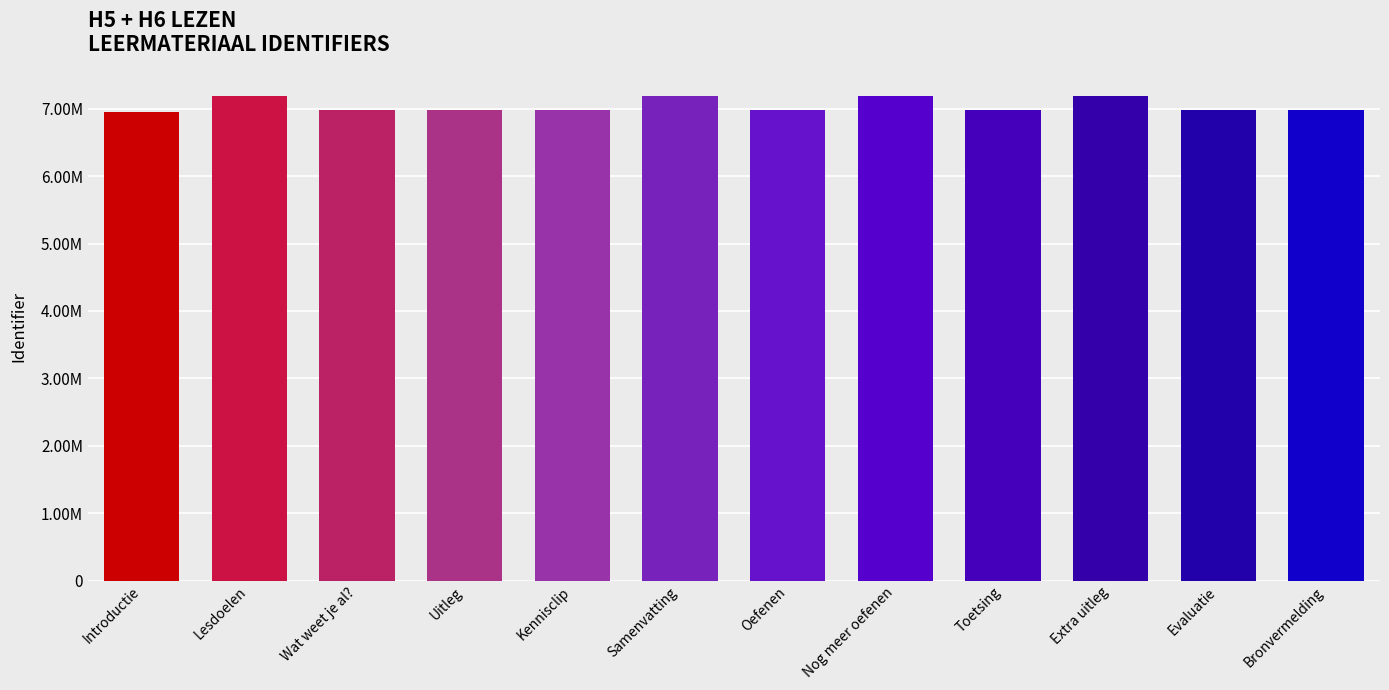

The value at Samenvatting is 7183488. True or false?

True